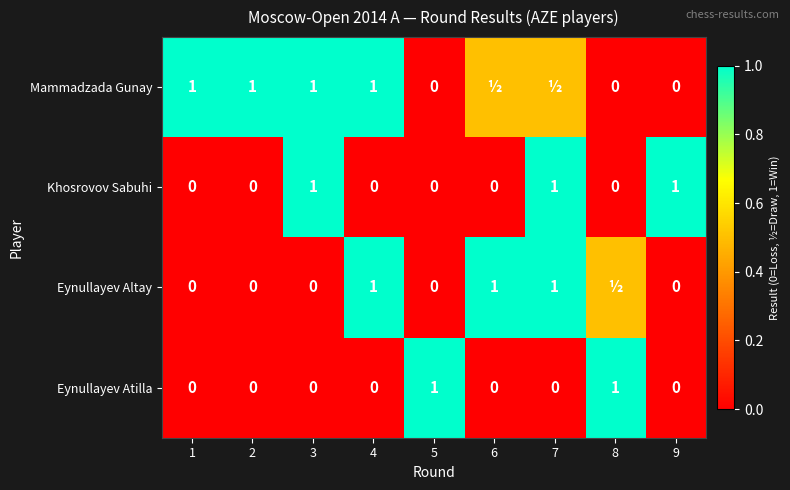

At how many categories does at least one series exceed 0?

9